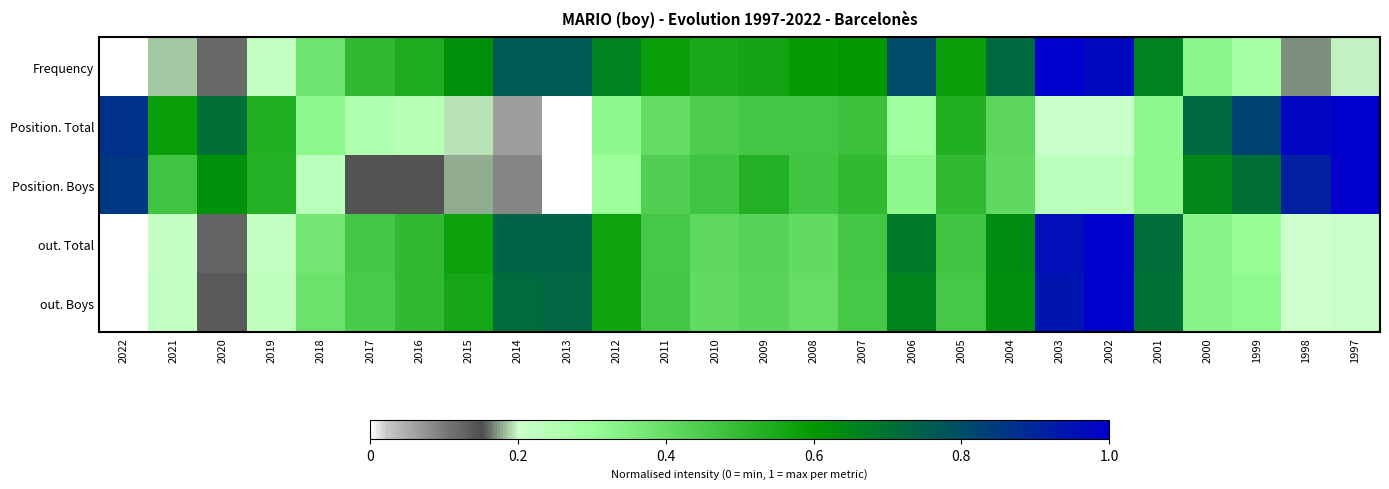

What is the total value across all series at 1999?

2.4